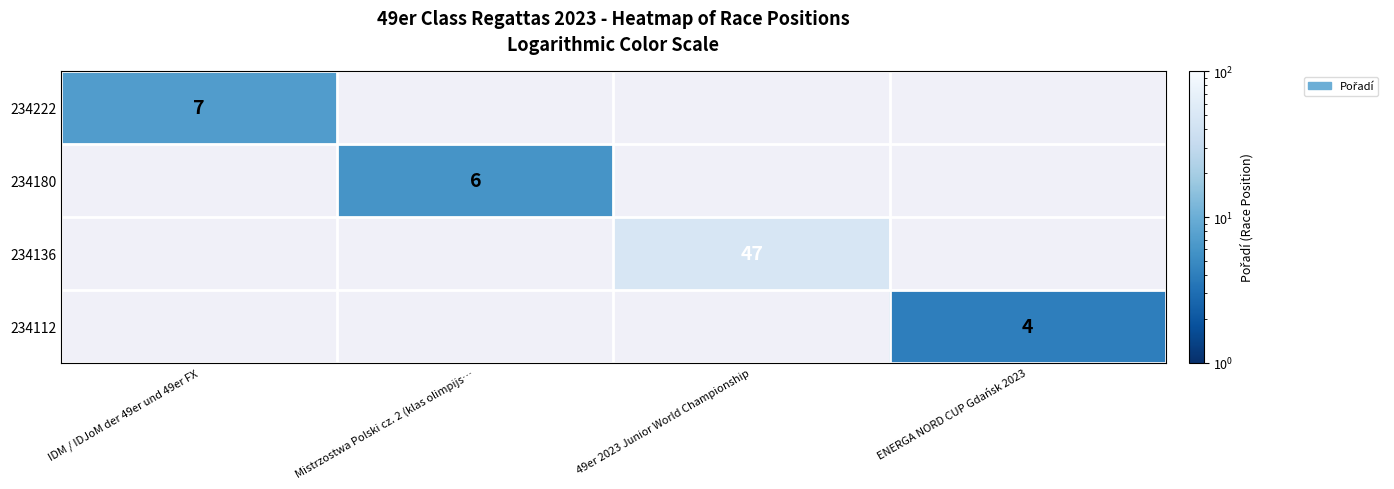

At which category does the chart reach its minimum across all series?

ENERGA NORD CUP Gdańsk 2023